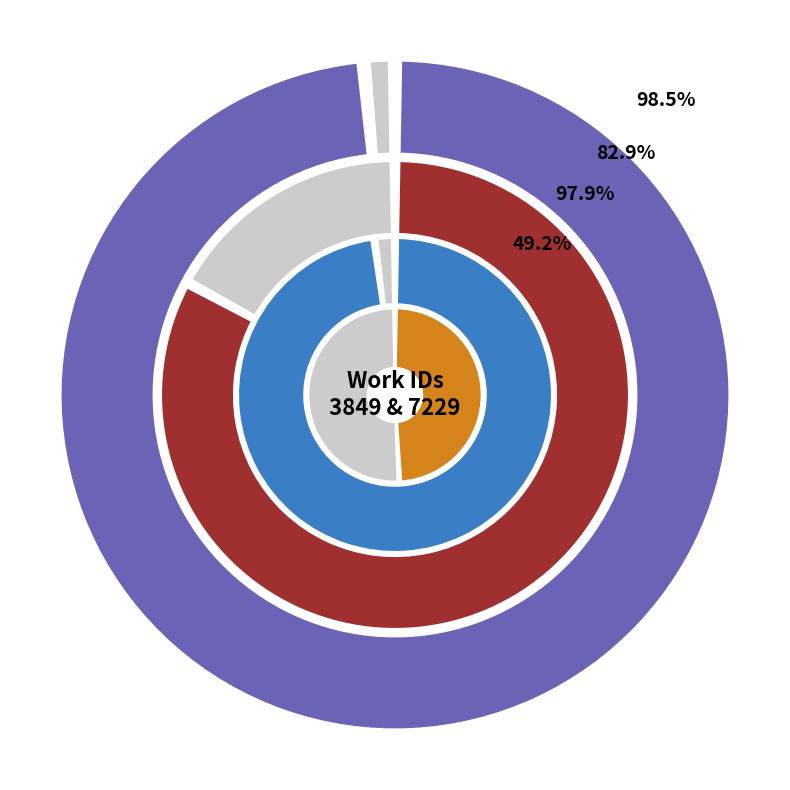

How many slices are in this pie chart?

2